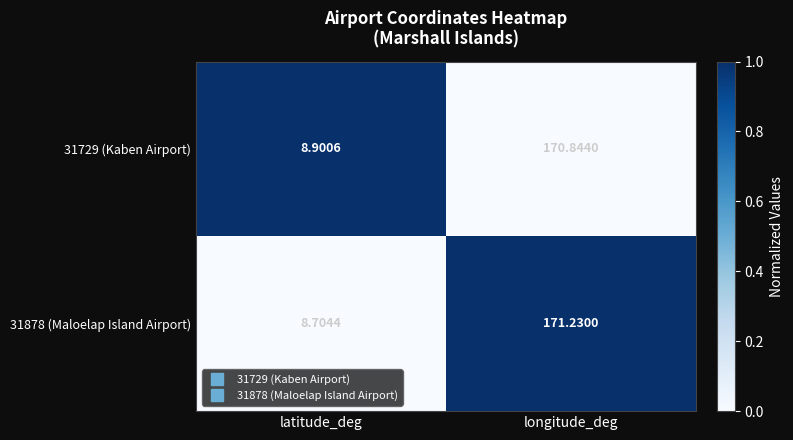

At which category is the sum across all series the highest?

longitude_deg